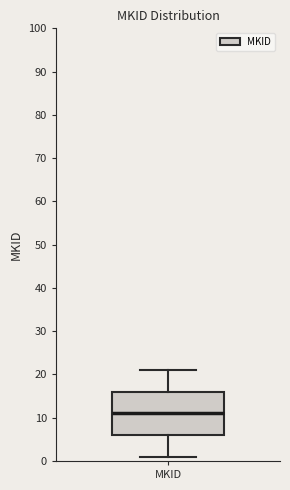

Where does the lower whisker of the box for MKID end on the y-axis? The values are not printed on the chart, so give them approximately, as read against the axis.

1